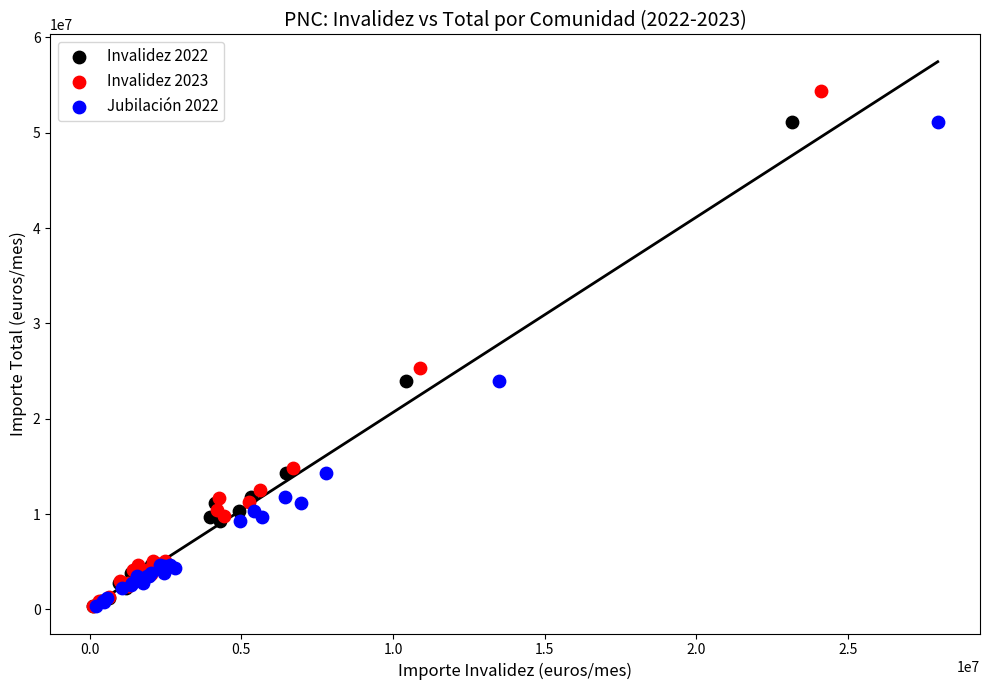

Which series has the largest Y range (max minus min)?

Invalidez 2023